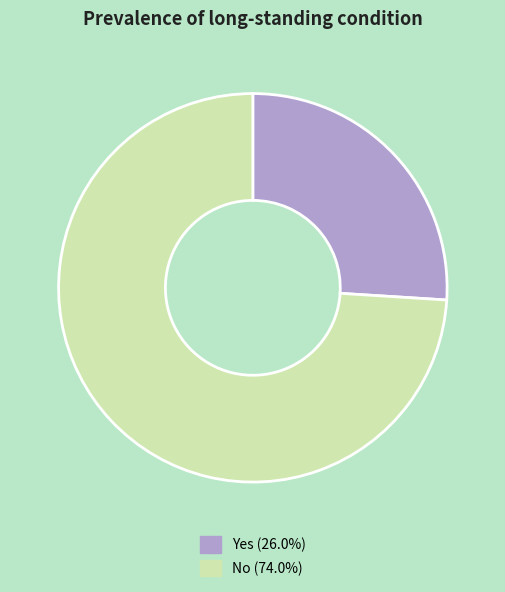

What is the majority slice?

No